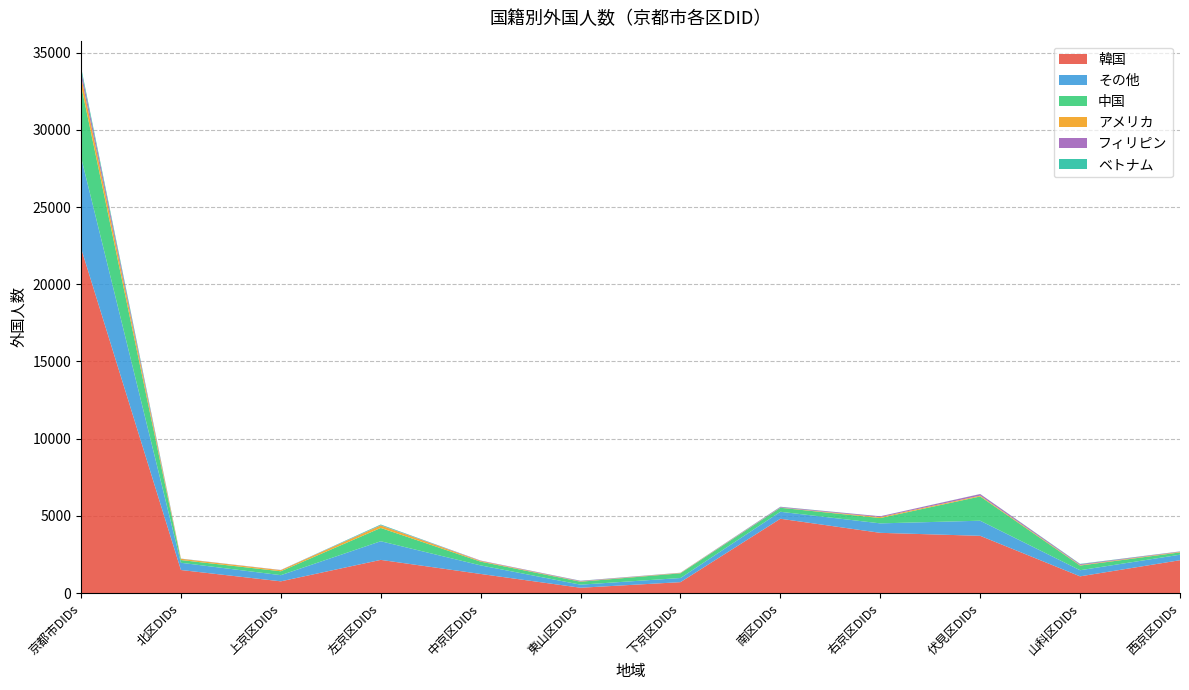

Reading left to right, transcribe all the data shown in this chart.

韓国: 京都市DIDs=22347	北区DIDs=1495	上京区DIDs=762	左京区DIDs=2151	中京区DIDs=1240	東山区DIDs=347	下京区DIDs=709	南区DIDs=4815	右京区DIDs=3903	伏見区DIDs=3710	山科区DIDs=1085	西京区DIDs=2130
その他: 京都市DIDs=5893	北区DIDs=469	上京区DIDs=399	左京区DIDs=1208	中京区DIDs=554	東山区DIDs=199	下京区DIDs=268	南区DIDs=452	右京区DIDs=613	伏見区DIDs=978	山科区DIDs=396	西京区DIDs=357
中国: 京都市DIDs=4657	北区DIDs=177	上京区DIDs=253	左京区DIDs=861	中京区DIDs=242	東山区DIDs=192	下京区DIDs=304	南区DIDs=260	右京区DIDs=345	伏見区DIDs=1571	山科区DIDs=303	西京区DIDs=149
アメリカ: 京都市DIDs=594	北区DIDs=80	上京区DIDs=71	左京区DIDs=161	中京区DIDs=44	東山区DIDs=21	下京区DIDs=23	南区DIDs=11	右京区DIDs=62	伏見区DIDs=54	山科区DIDs=34	西京区DIDs=33
フィリピン: 京都市DIDs=383	北区DIDs=8	上京区DIDs=12	左京区DIDs=19	中京区DIDs=26	東山区DIDs=33	下京区DIDs=11	南区DIDs=44	右京区DIDs=52	伏見区DIDs=100	山科区DIDs=53	西京区DIDs=25
ベトナム: 京都市DIDs=201	北区DIDs=6	上京区DIDs=2	左京区DIDs=42	中京区DIDs=1	東山区DIDs=9	下京区DIDs=5	南区DIDs=12	右京区DIDs=2	伏見区DIDs=6	山科区DIDs=22	西京区DIDs=7